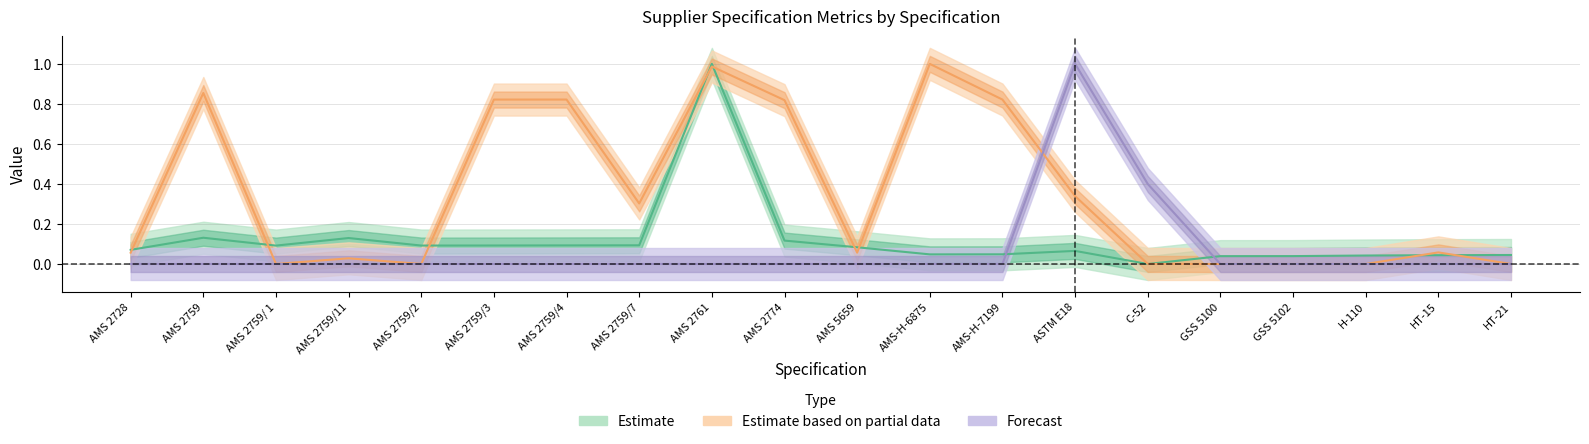

What position from the left is AMS 2759/ 1?

3